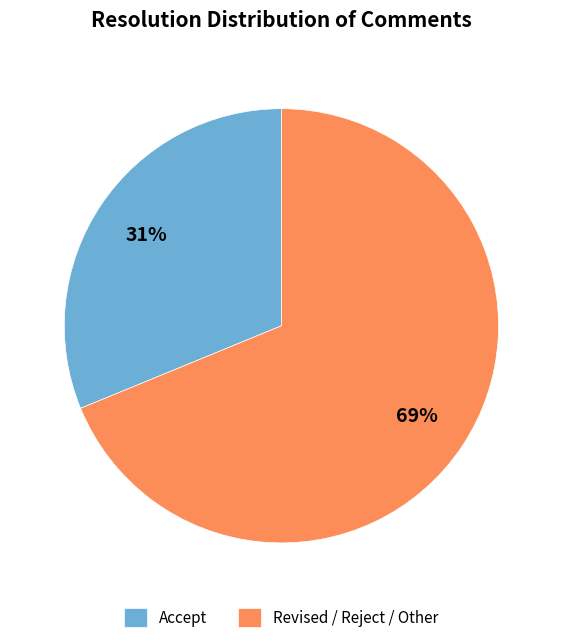

Count the number of slices in the pie.

2